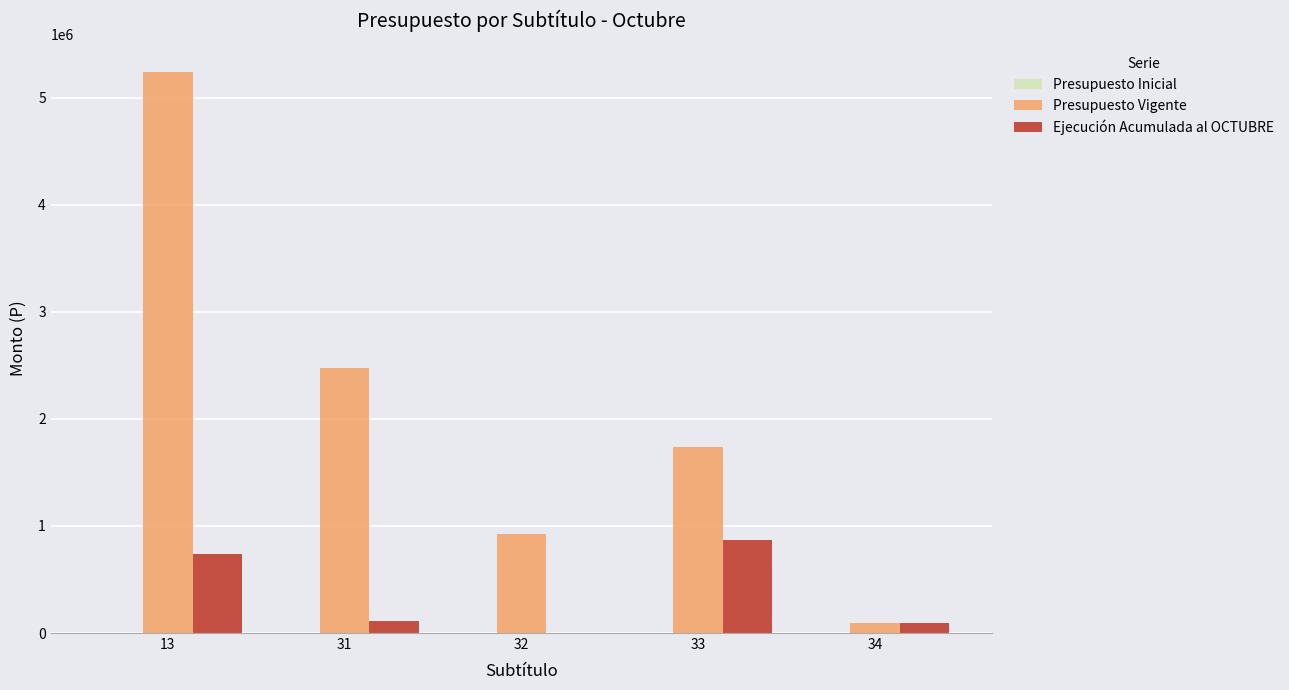

What is the sum of all Presupuesto Vigente values?

10476016